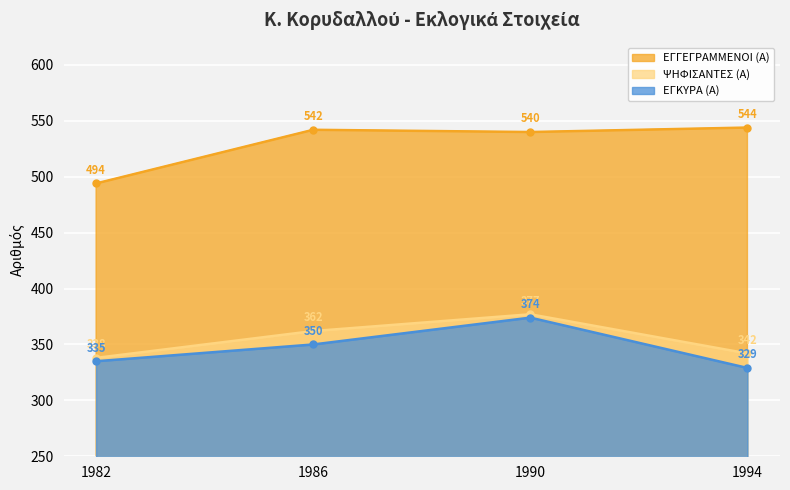

Count the ΨΗΦΙΣΑΝΤΕΣ (Α) values in the range 342 to 377.

3